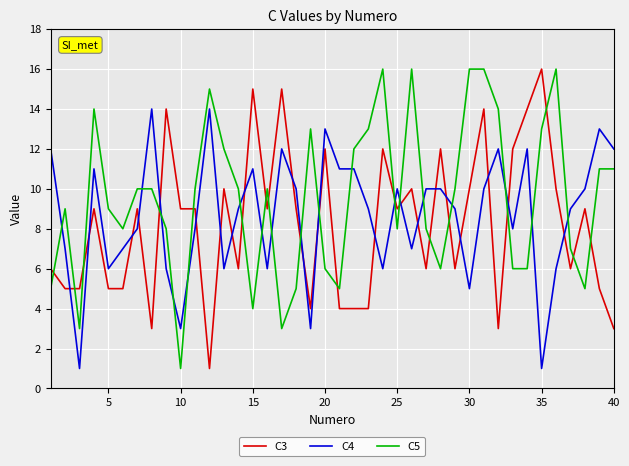

True or false: C4 and C3 cross at least once.

True